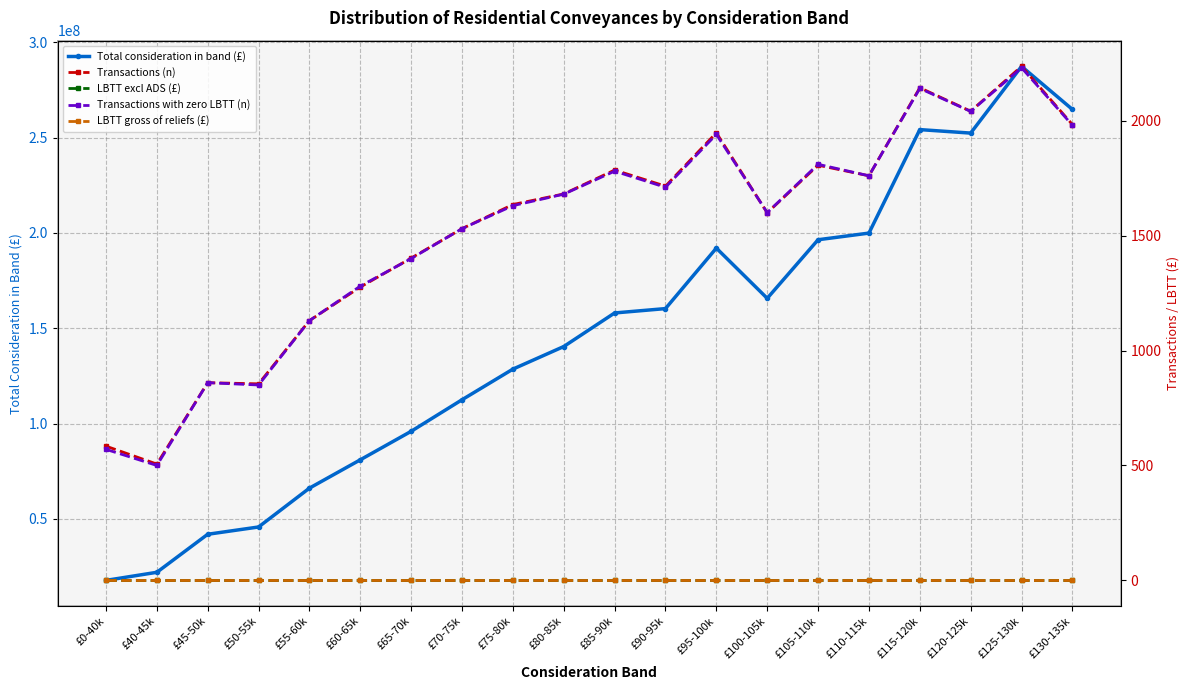

The Transactions with zero LBTT (n) series shows 1780 at £85-90k. True or false?

True